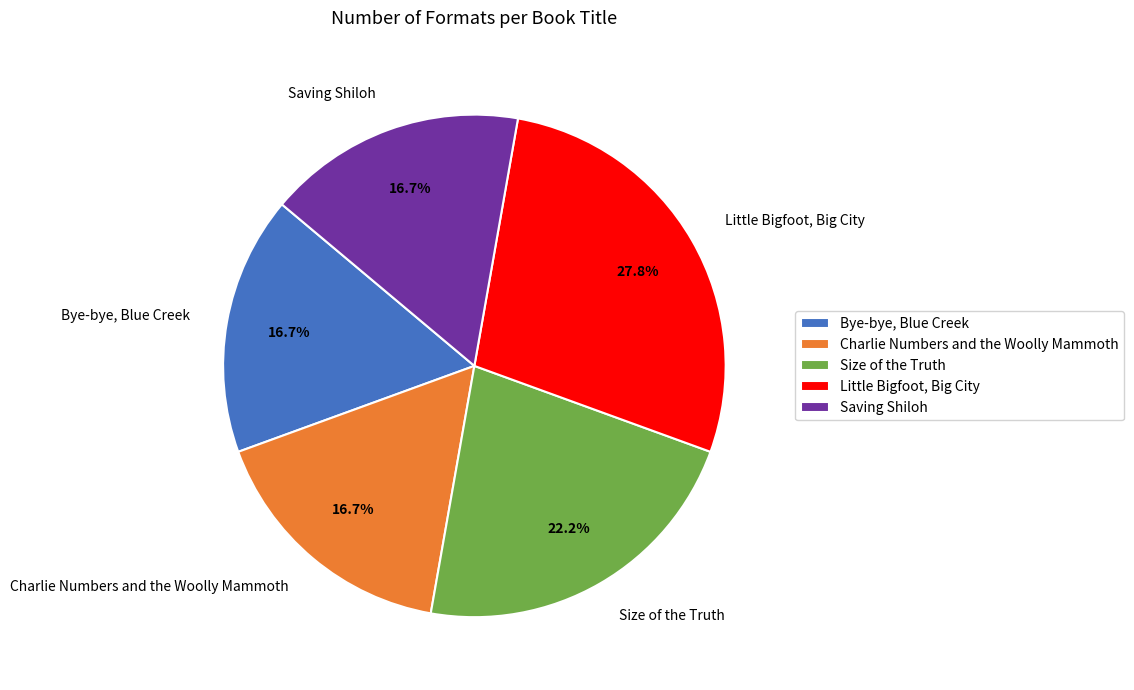

To the nearest percent, what portion does Charlie Numbers and the Woolly Mammoth represent?

17%